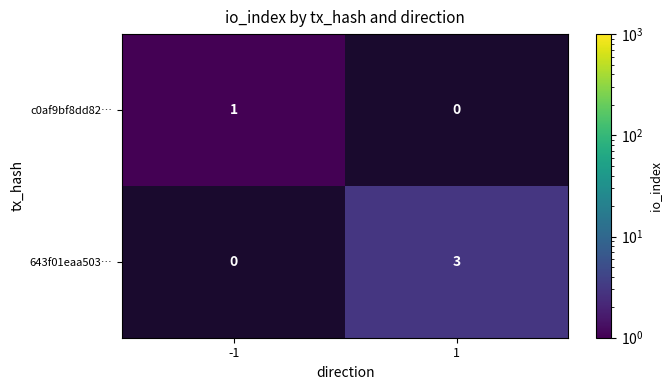

Count the number of categories in the chart.

2